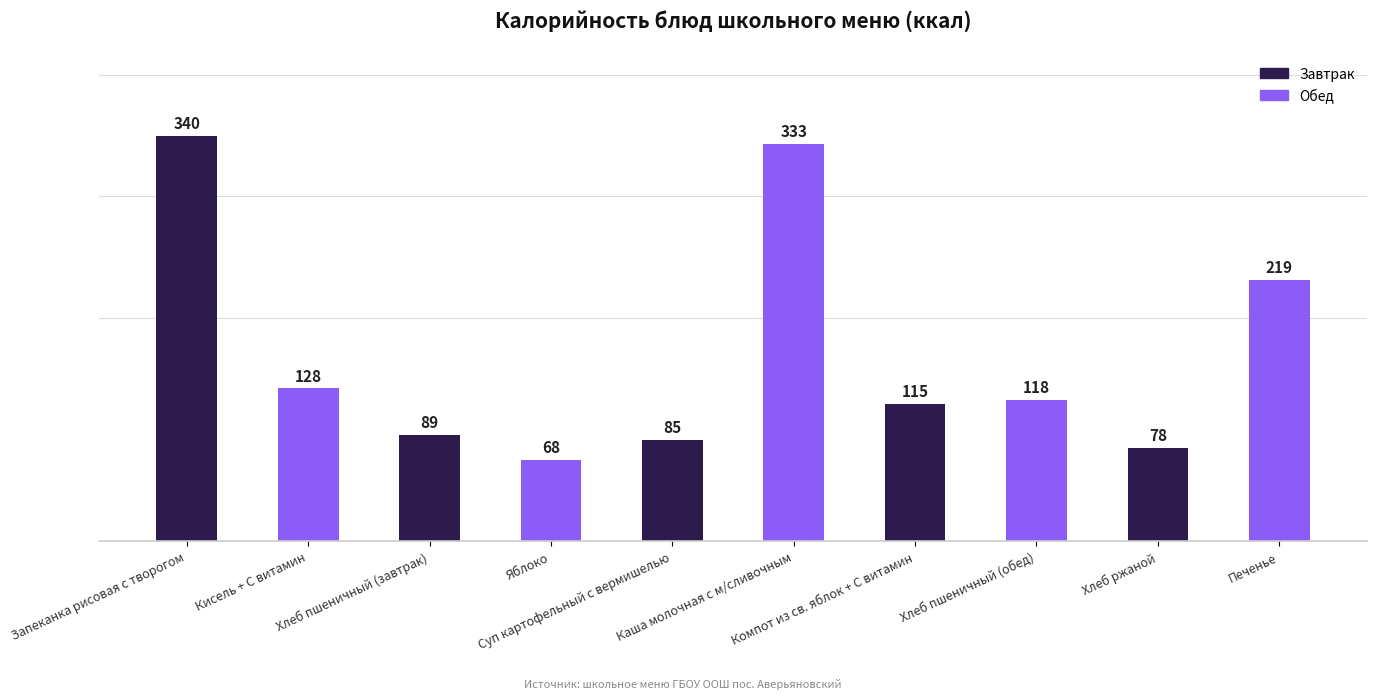

Approximately how many times larger is the value at Хлеб ржаной compared to Кисель + С витамин?

0.6